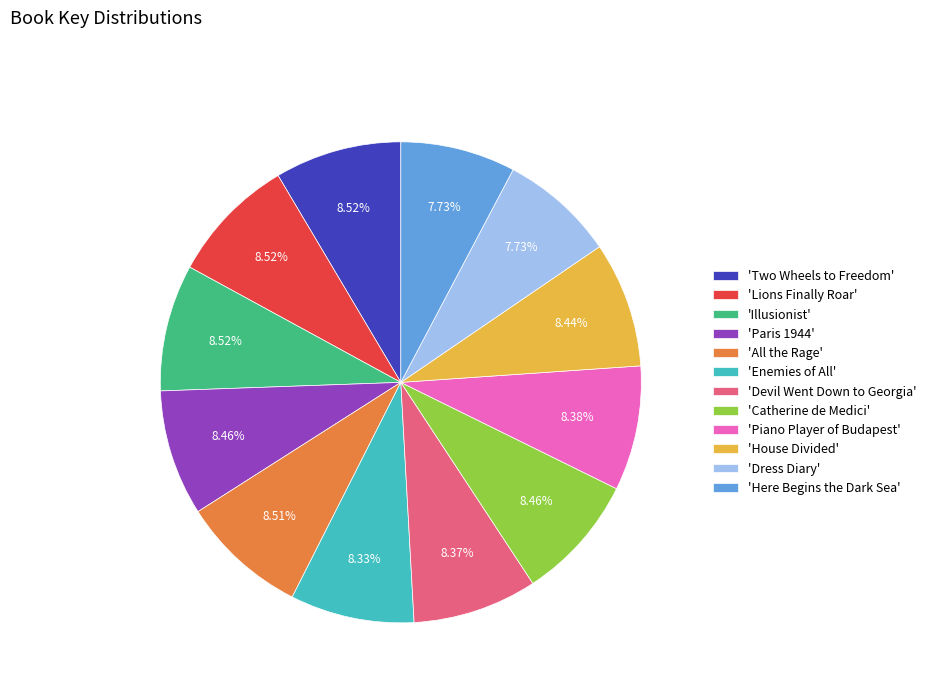

To the nearest percent, what is the average slice percentage?

8%